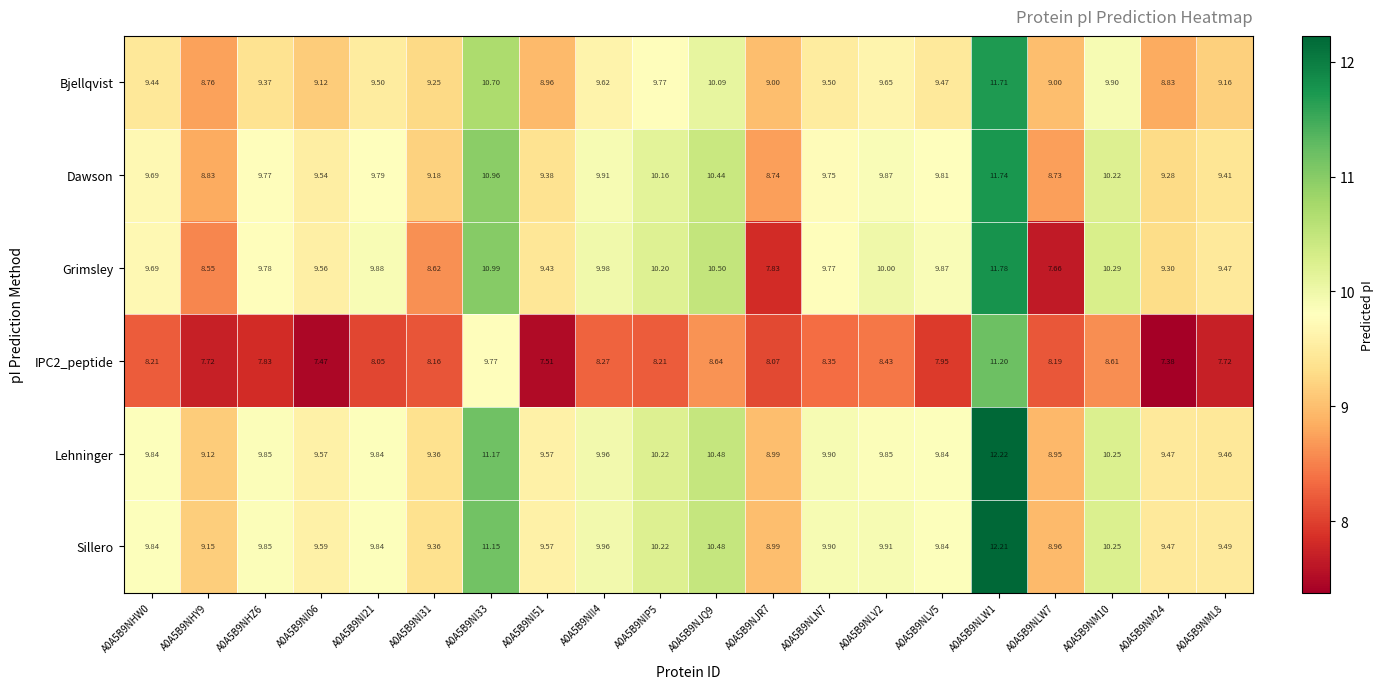

Which series has the largest total across all categories?

Sillero